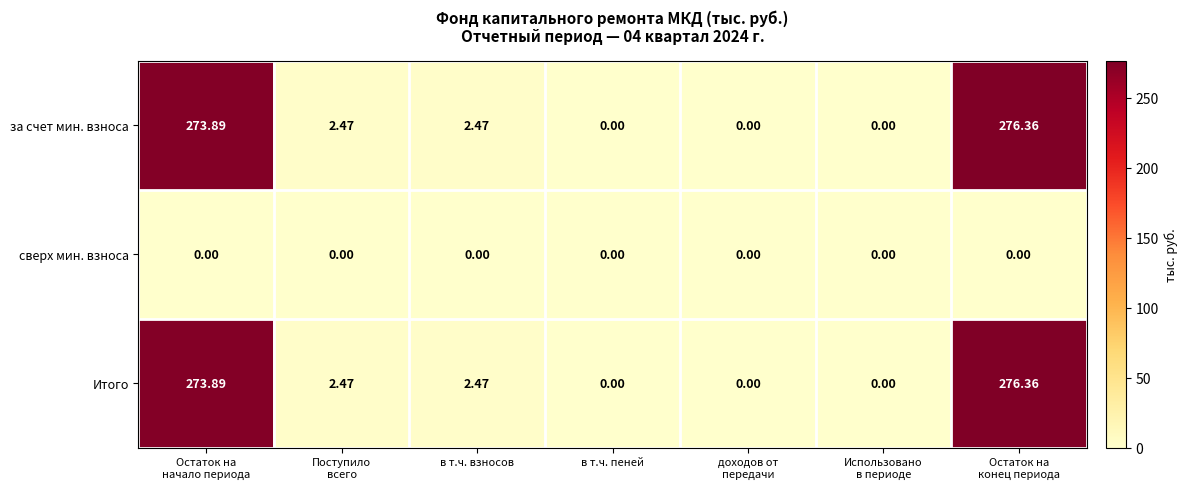

What is the total value across all series at в т.ч. взносов?

4.9